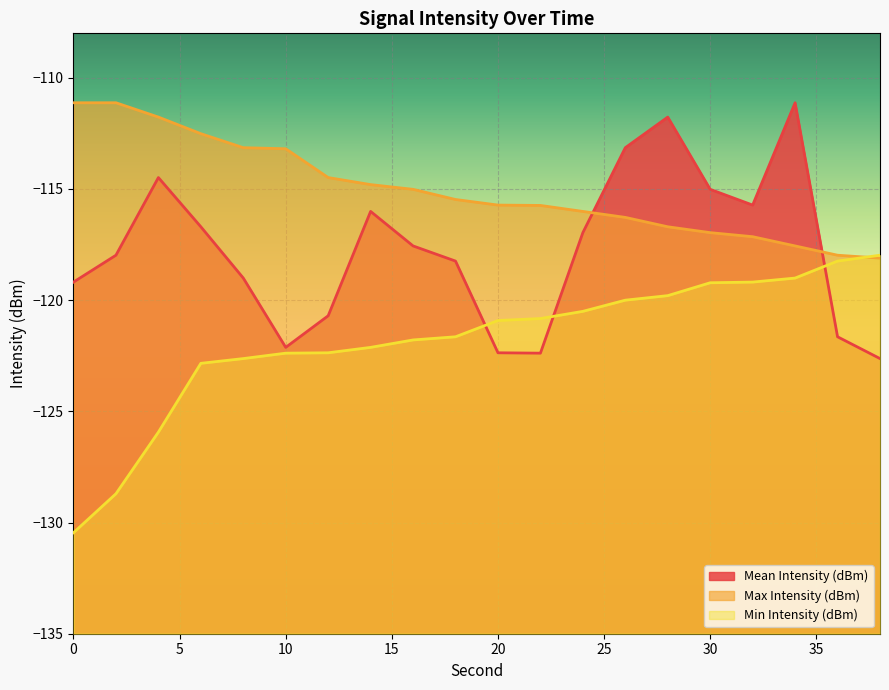

What is the value of the Mean Intensity (dBm) point at the 6th from the left?

-122.1